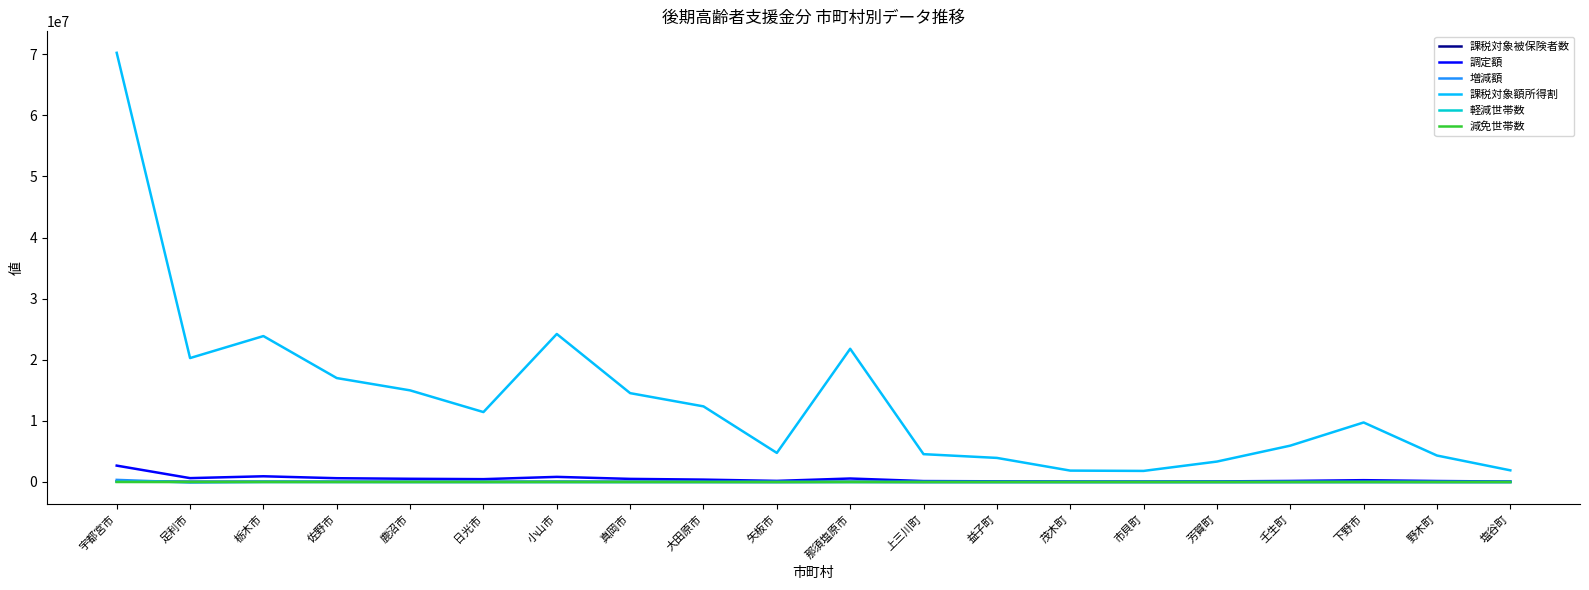

What is the difference between the highest and lowest values at 益子町?

3939450